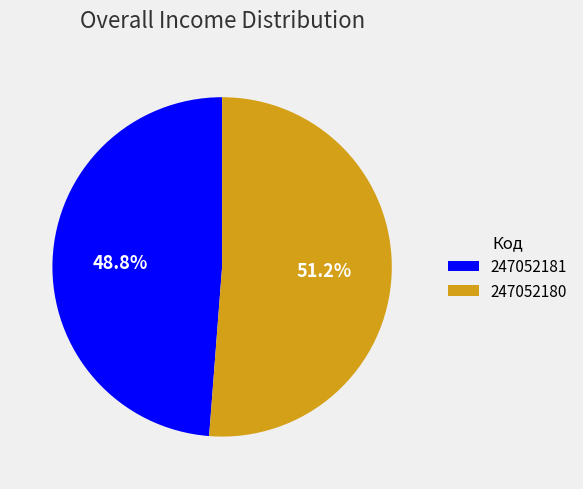

The 247052181 slice represents 60% of the pie. True or false?

False